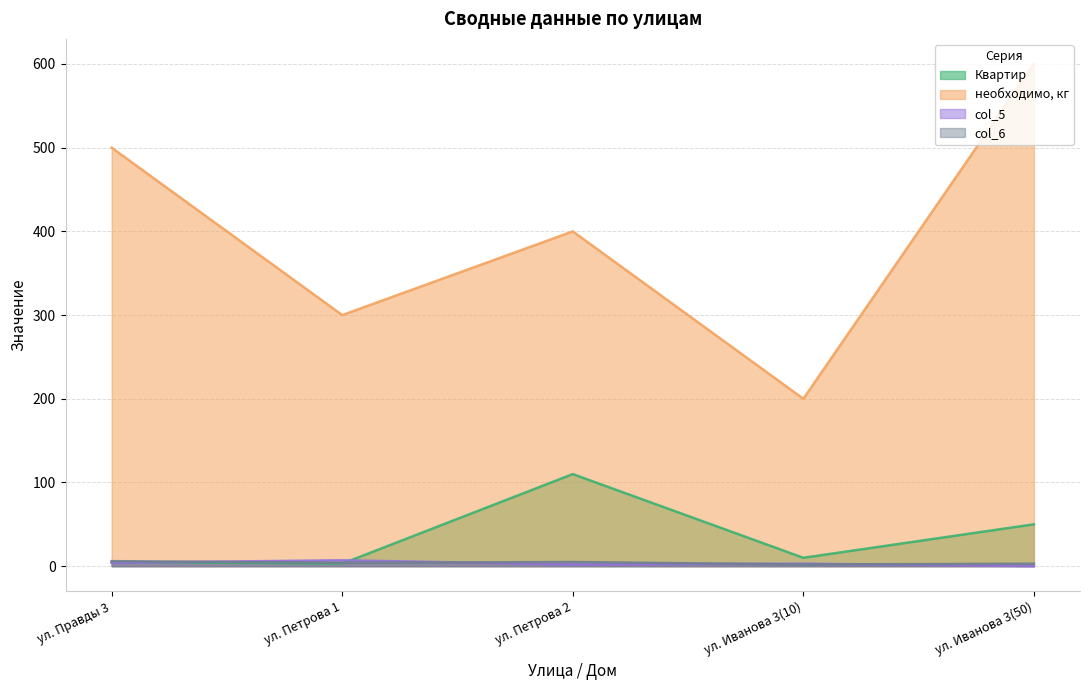

What is the average value of the col_6 series?

4